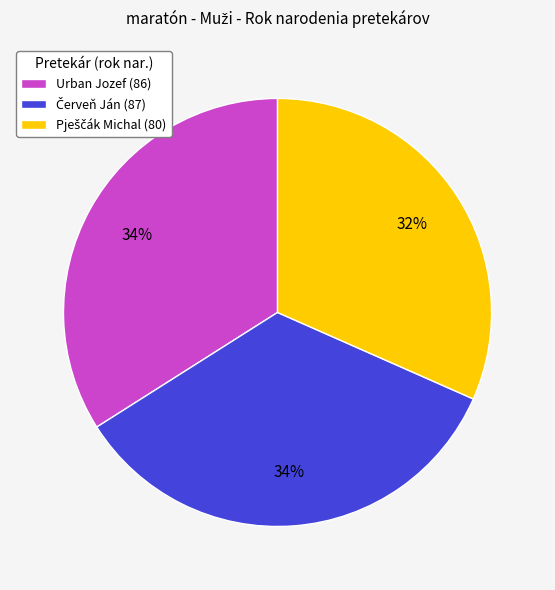

To the nearest percent, what is the average slice percentage?

33%